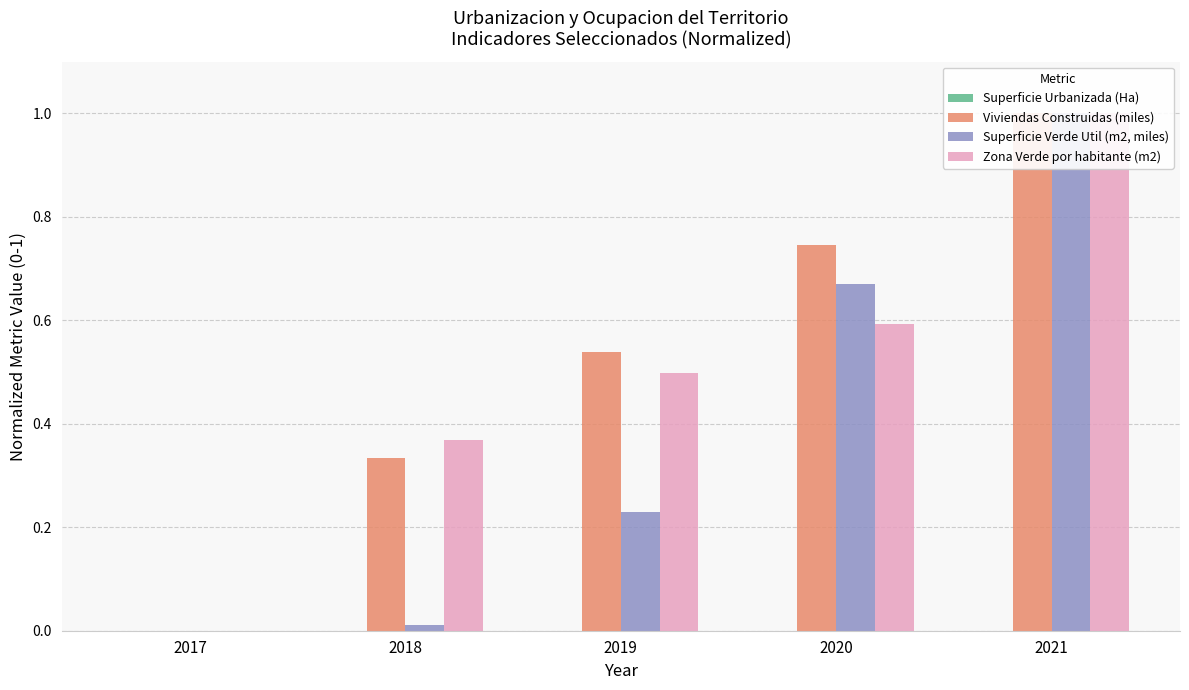

True or false: Superficie Verde Util (m2, miles) has a value of 0.3 at 2019.

False